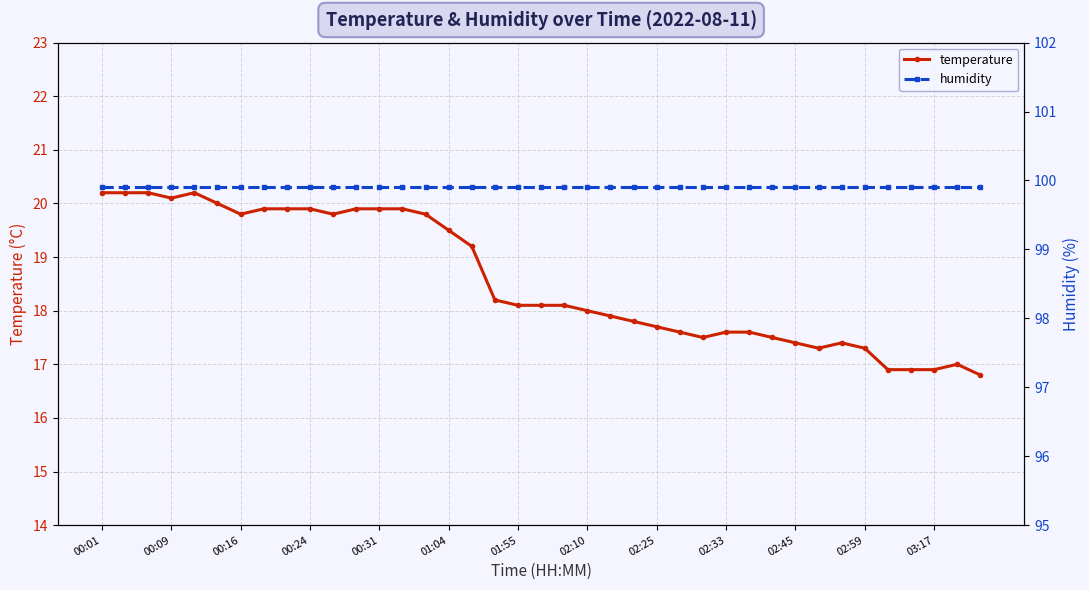

True or false: temperature has a value of 18.1 at 01:55.

True